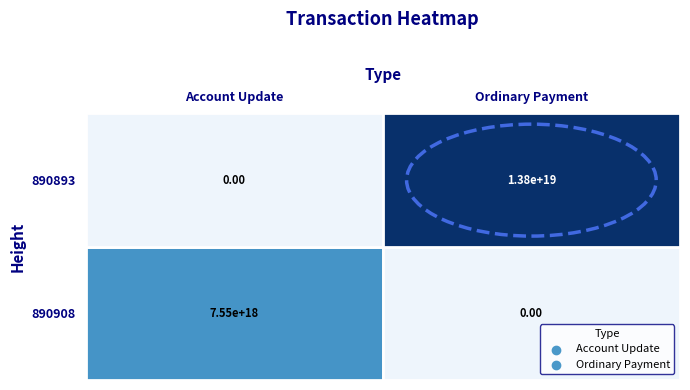

Reading left to right, extract all data points from this chart.

890908: 890908=7549321805062562816	890893=0
890893: 890908=0	890893=13750134562043971584